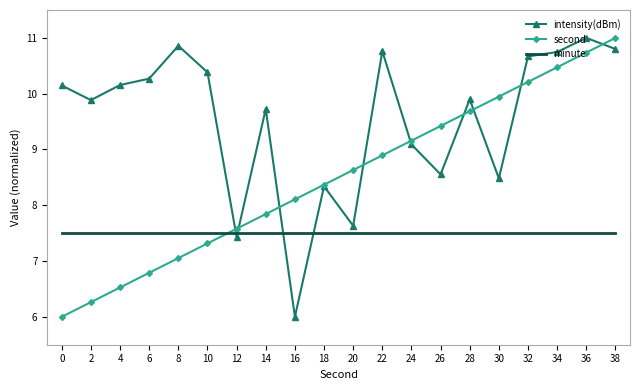

At 6, list the series in order from largest to smallest.

intensity(dBm), minute, second